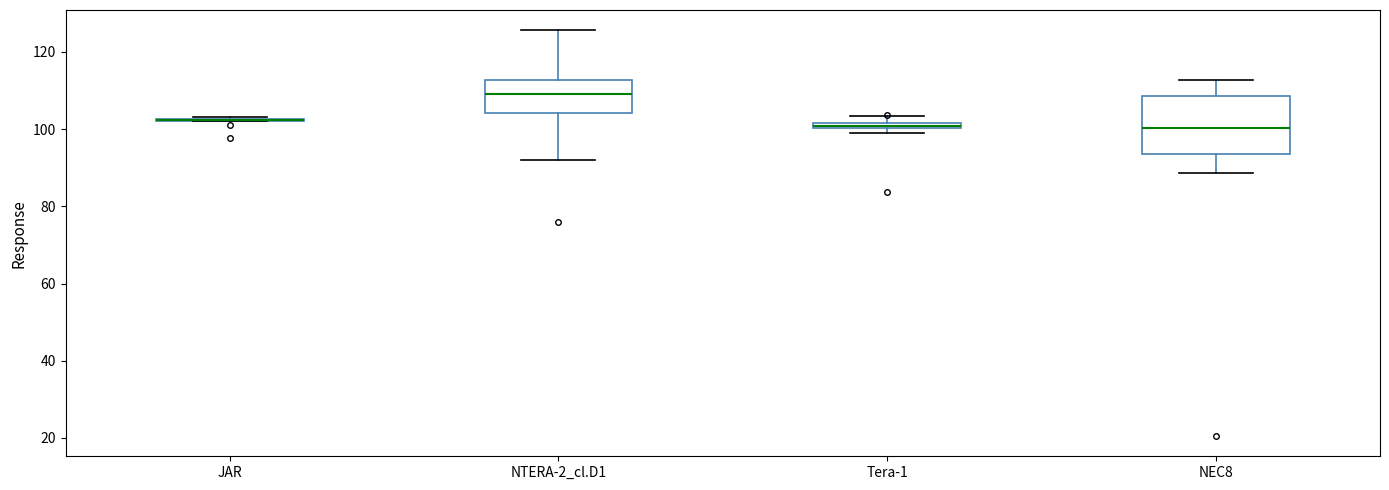

Which box is the tallest, from its lower edge to its upper edge?

NEC8